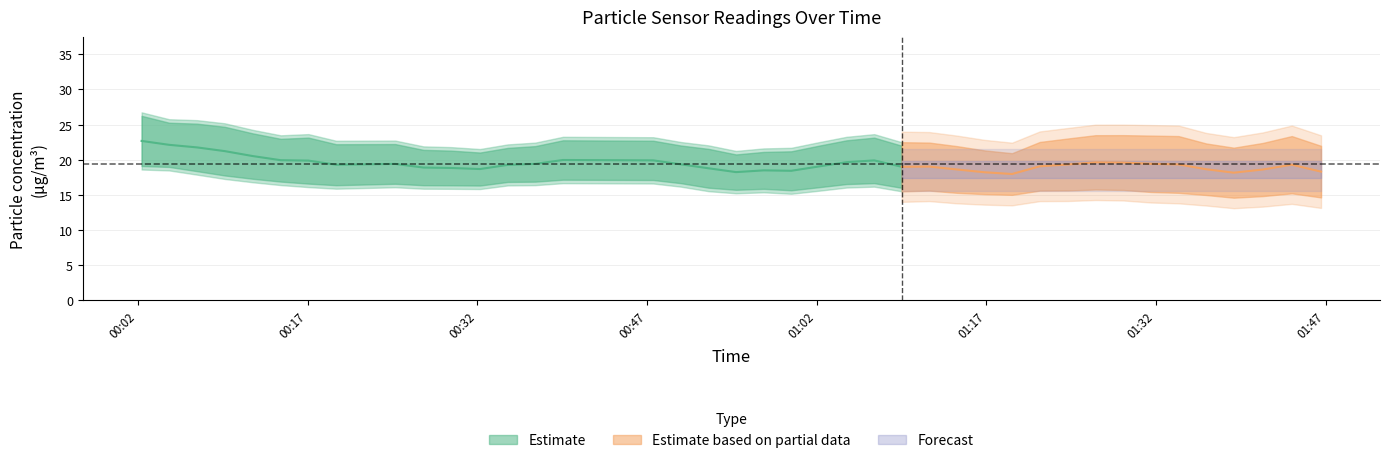

Count the number of data series in this chart.

3